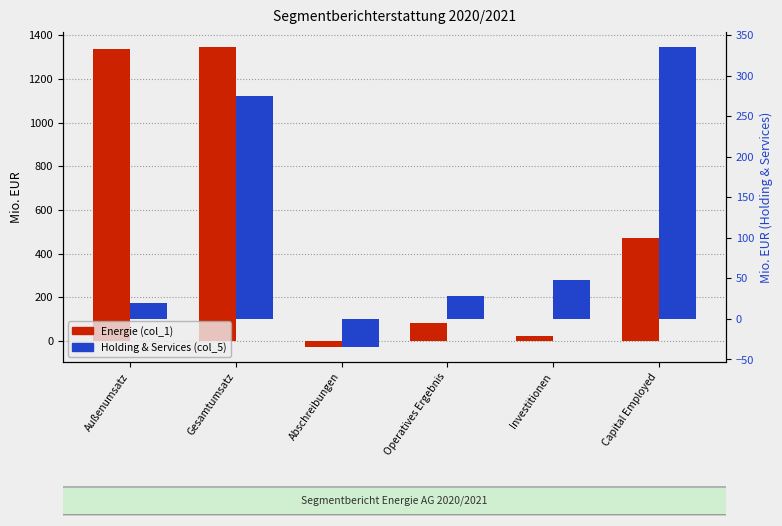

Count the number of categories in the chart.

6